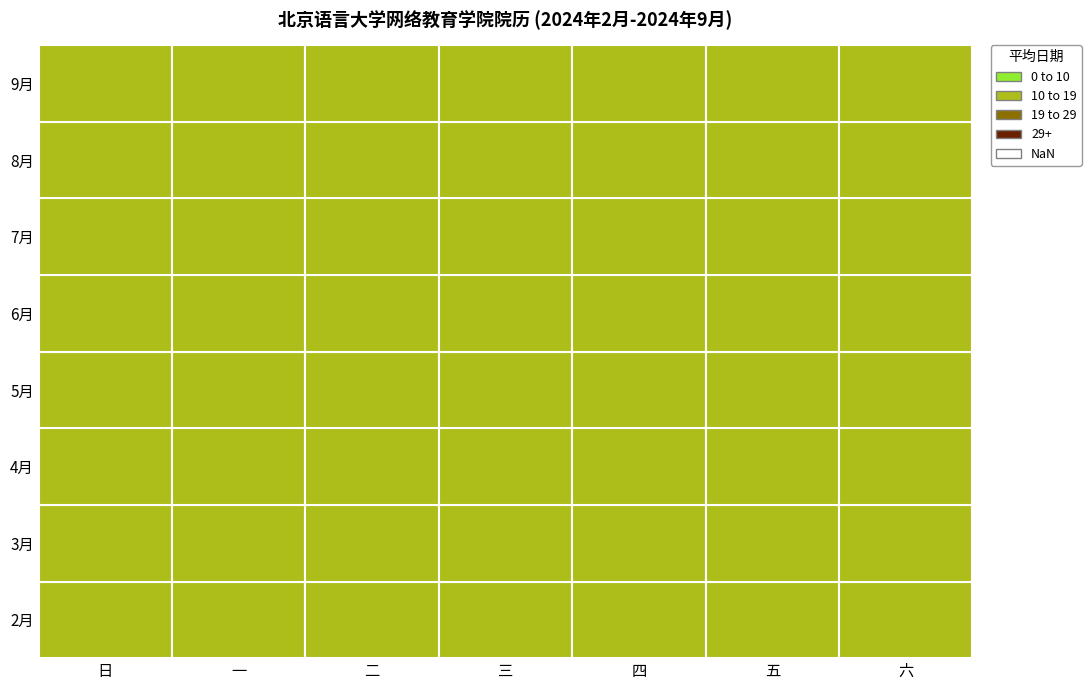

Which series has the widest spread of values?

2月